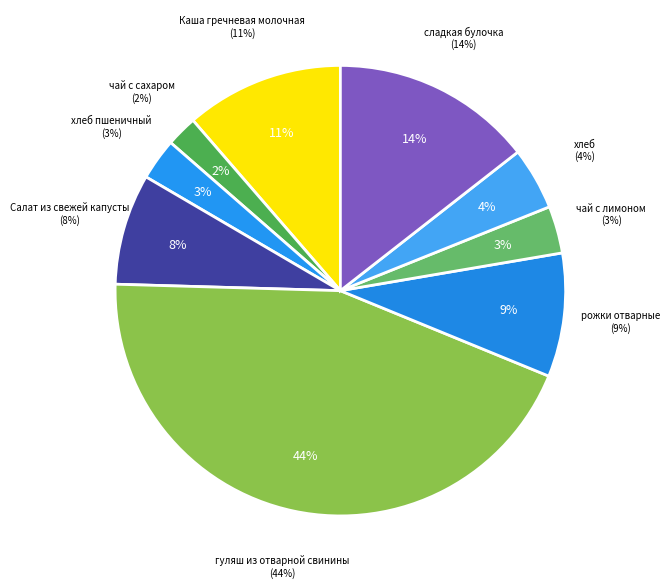

How many slices are in this pie chart?

9